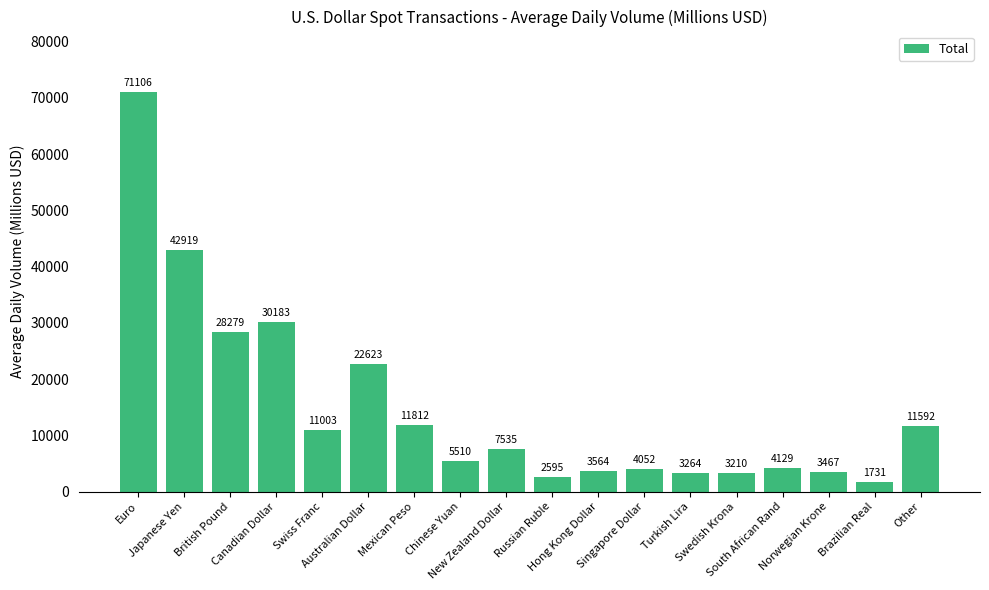

Between Singapore Dollar and Russian Ruble, which is larger?

Singapore Dollar